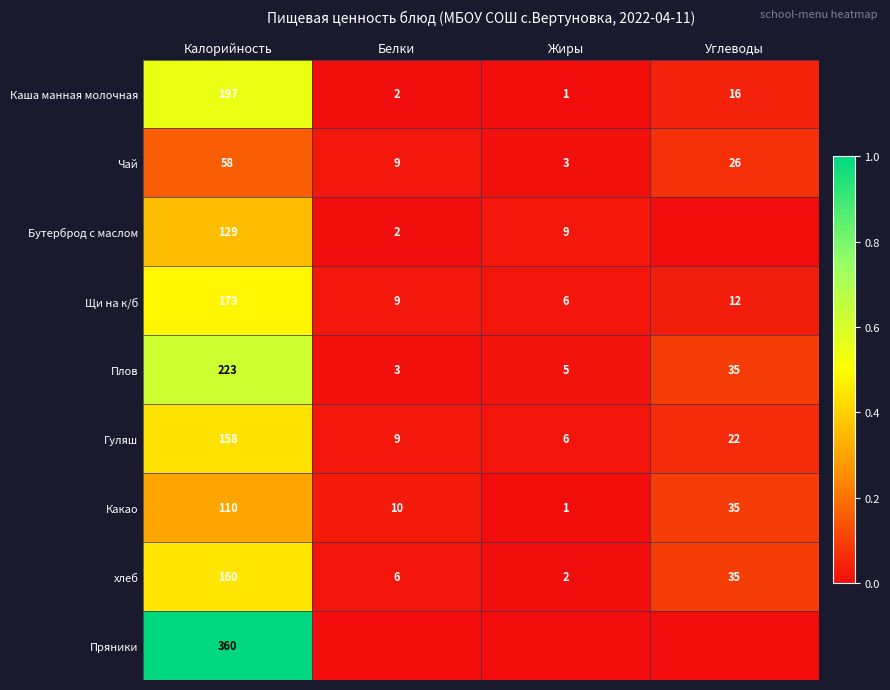

Between Жиры and Белки, which is larger?

Белки